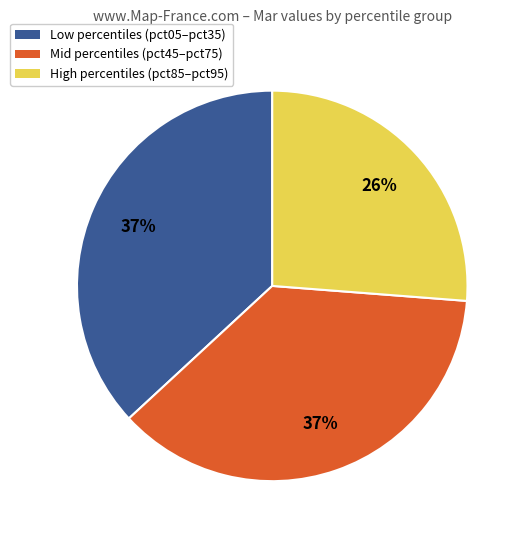

True or false: High percentiles (pct85–pct95) accounts for 26% of the total.

True